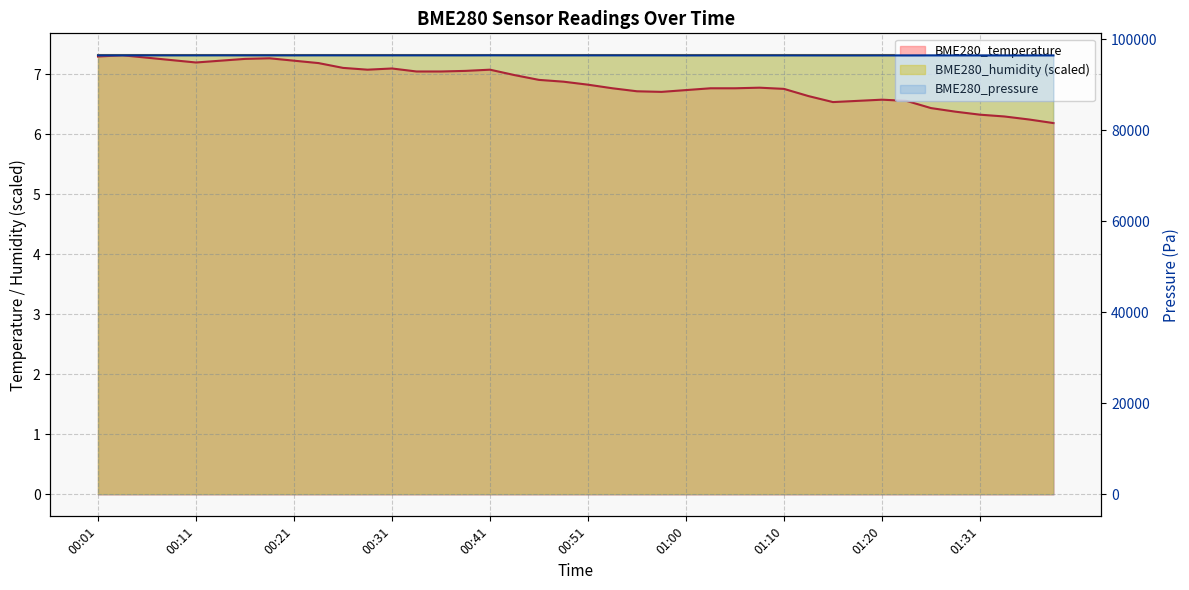

At which category is the sum across all series the highest?

00:41